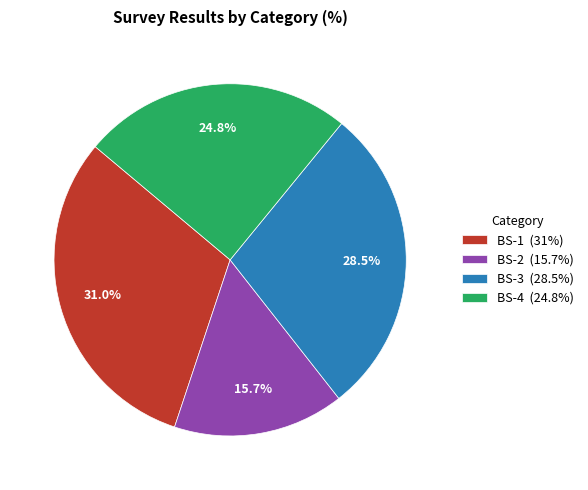

What is the smallest slice in the pie chart?

BS-2 (15.7%)